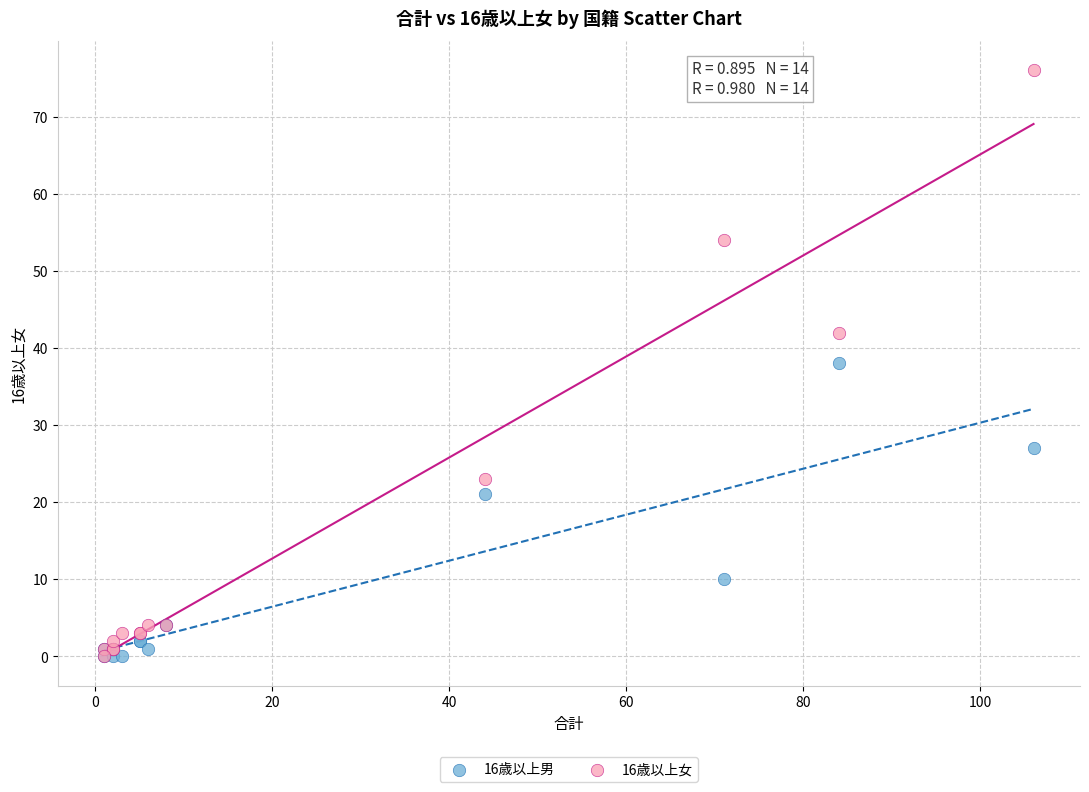

In the 16歳以上男 series, what Y value is closest to 19?

21